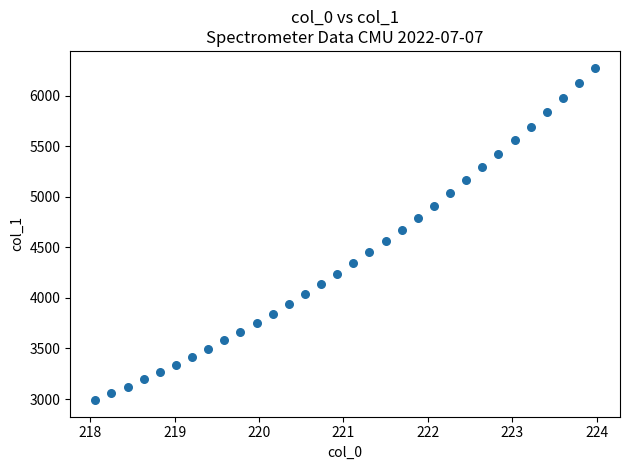

What is the range of Y values (max minus min)?

3290.4